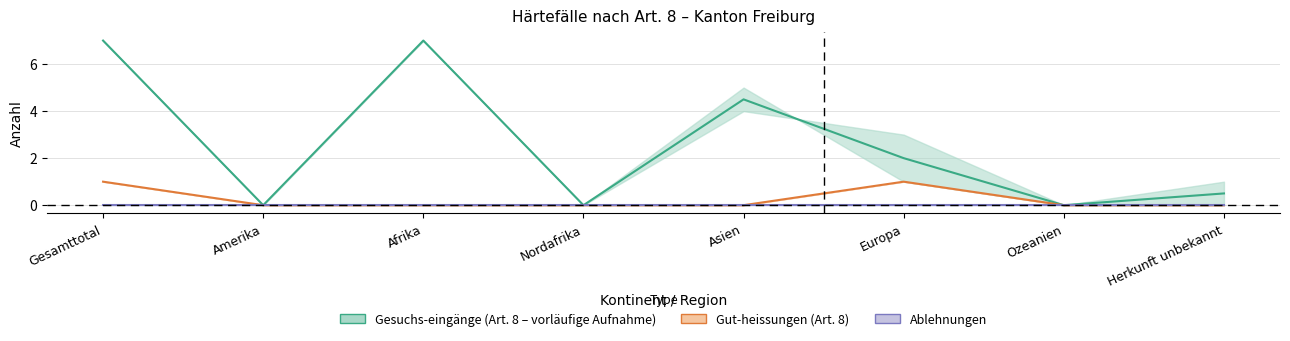

True or false: Gesuchs-eingänge (Art.8) and Gesuchs-eingänge (Art.14) intersect in this chart.

False